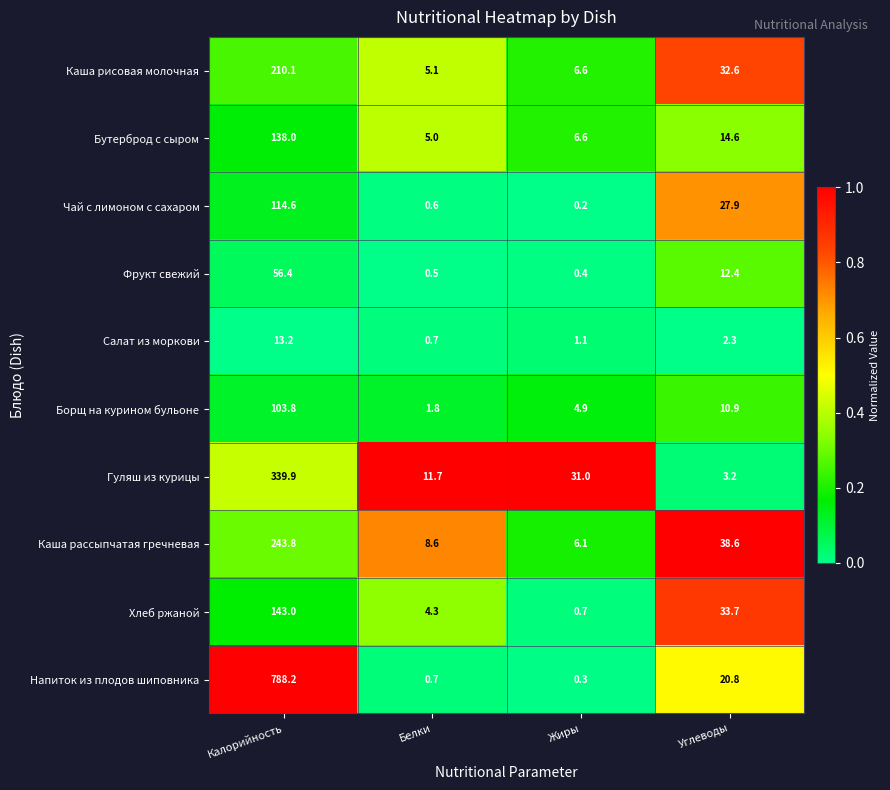

What is the total value across all series at Жиры?

57.9